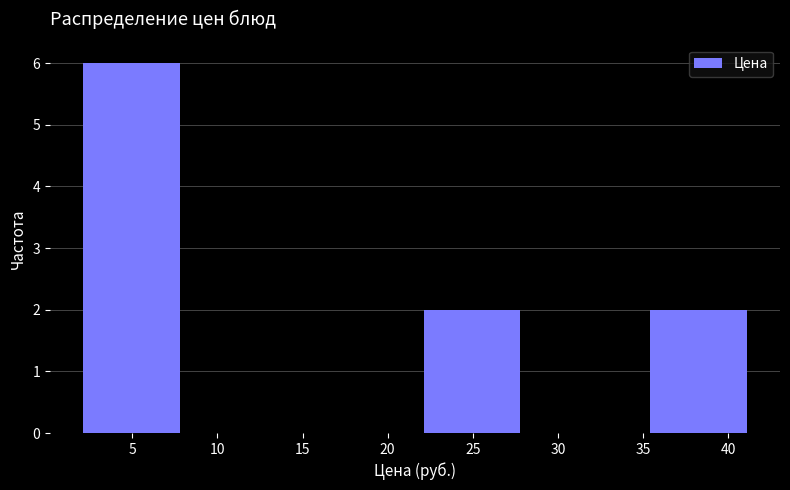

Reading left to right, transcribe this chart: for each bar, give the range it covers on the x-axis and its height. Neither the bar edges nor the heights are printed on the chart, so give them approximately, as read against the axes.

1.5 to 8.5: 6
8.5 to 15.0: 0
15.0 to 21.5: 0
21.5 to 28.5: 2
28.5 to 35.0: 0
35.0 to 41.5: 2